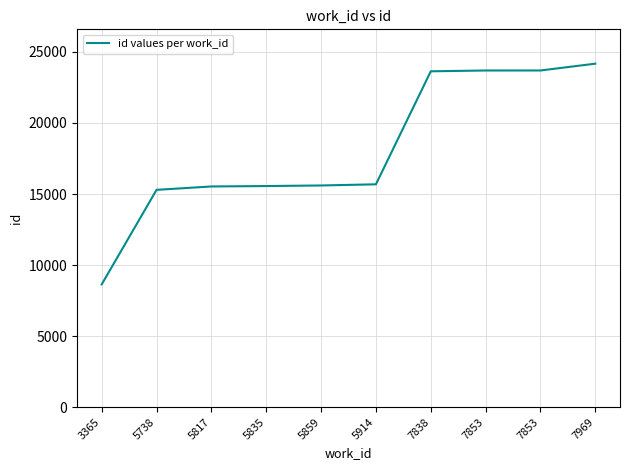

Reading right to left, transcribe all the data shown in this chart.

24176	23697	23696	23639	15682	15601	15560	15531	15293	8639